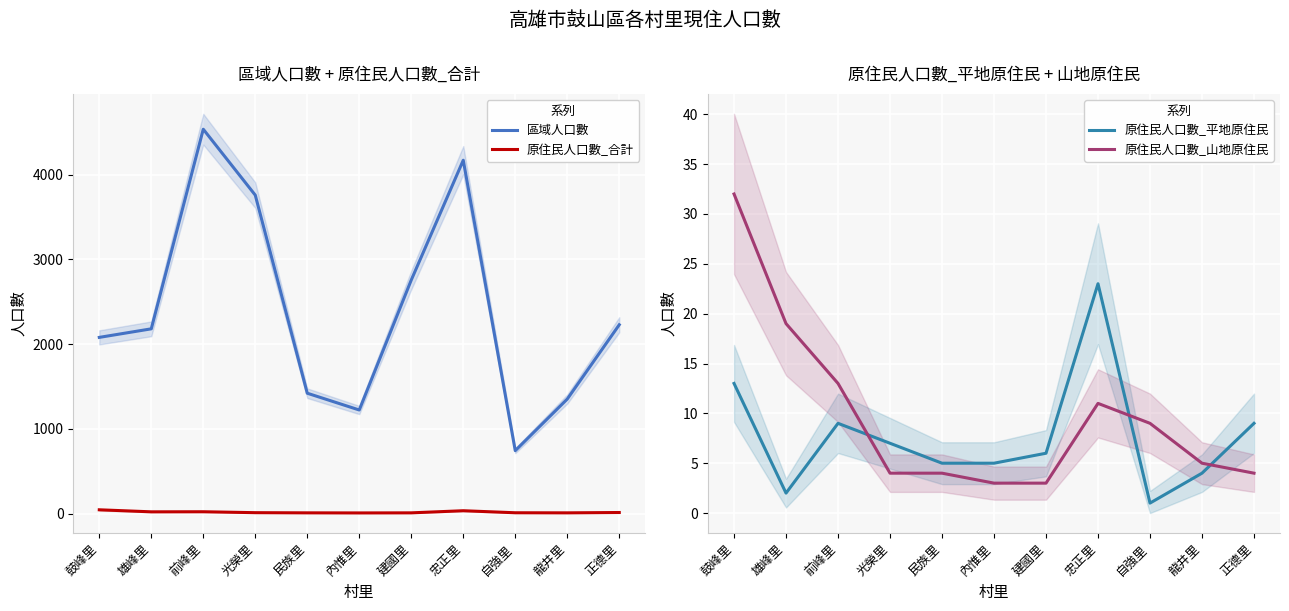

What is the maximum value shown in the chart?

4537